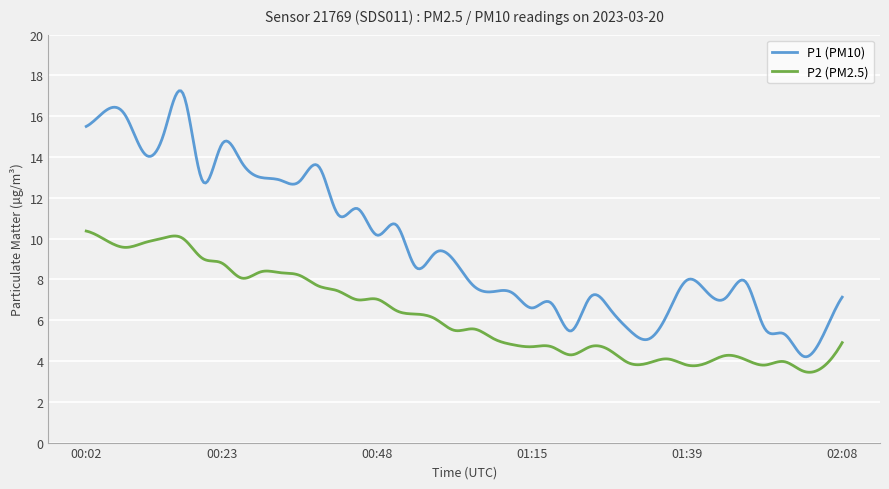

What is the difference between the maximum and minimum values in the P1 (PM10) series?

13.0